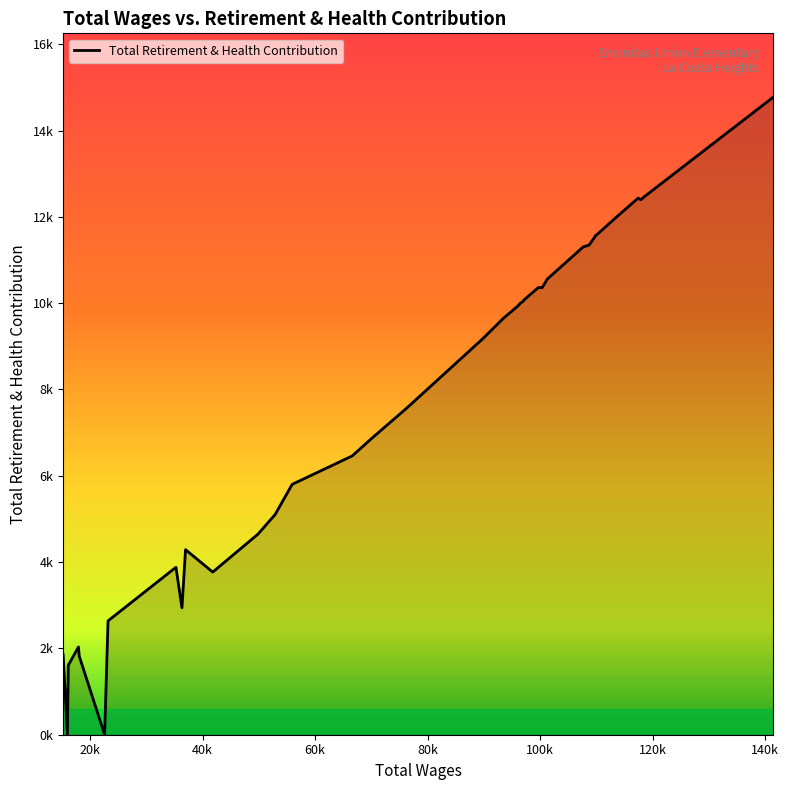

What is the difference between the second highest and minimum values?

12467